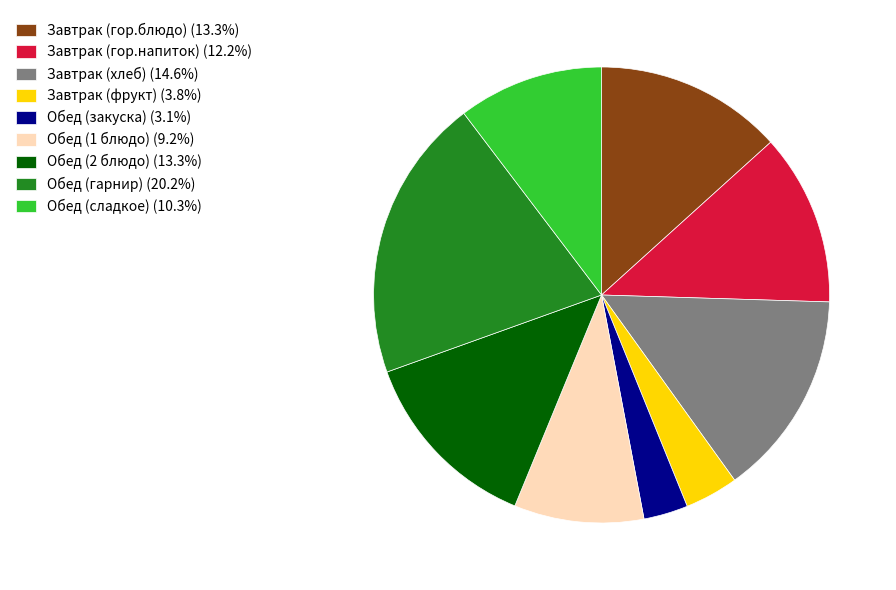

True or false: Обед (2 блюдо) accounts for 13% of the total.

True